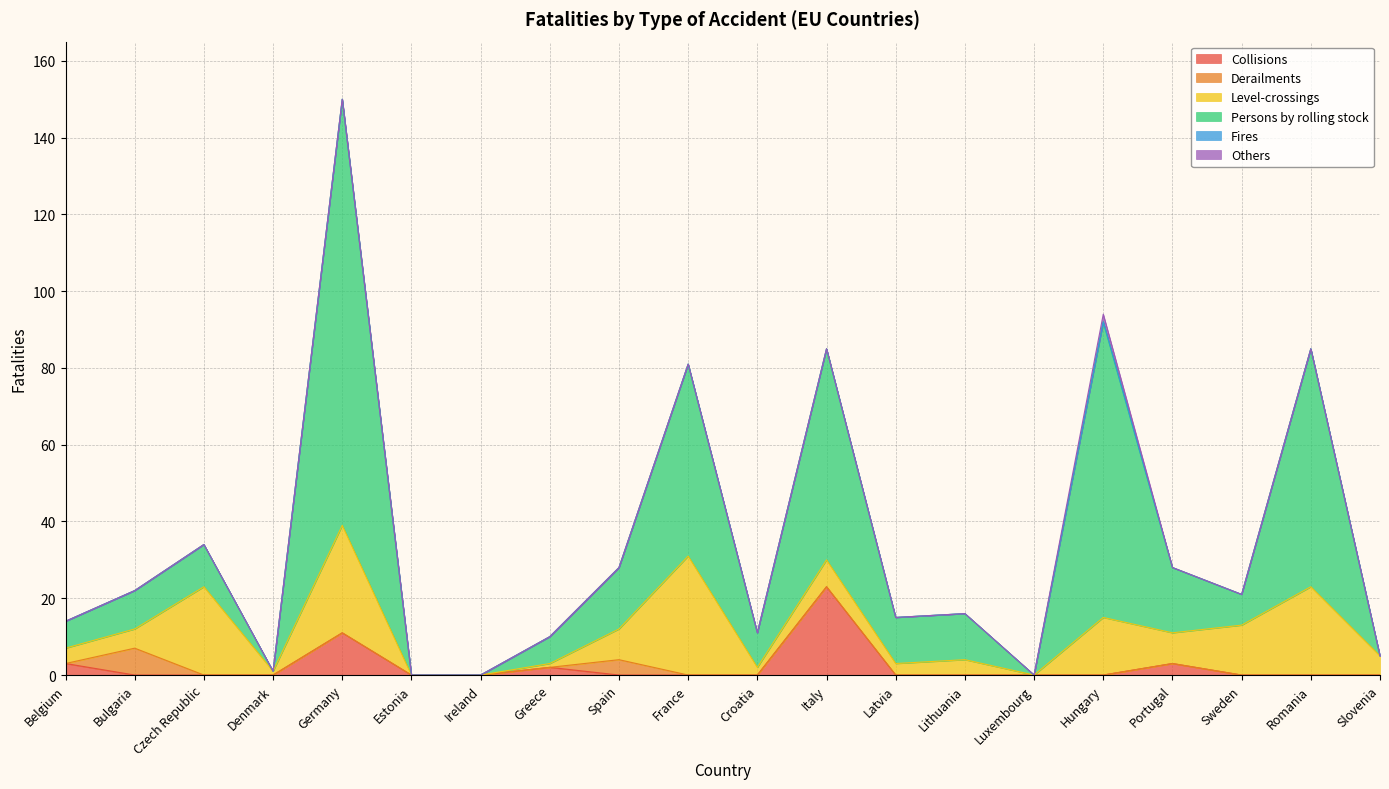

True or false: Derailments has a value of 0 at Croatia.

True